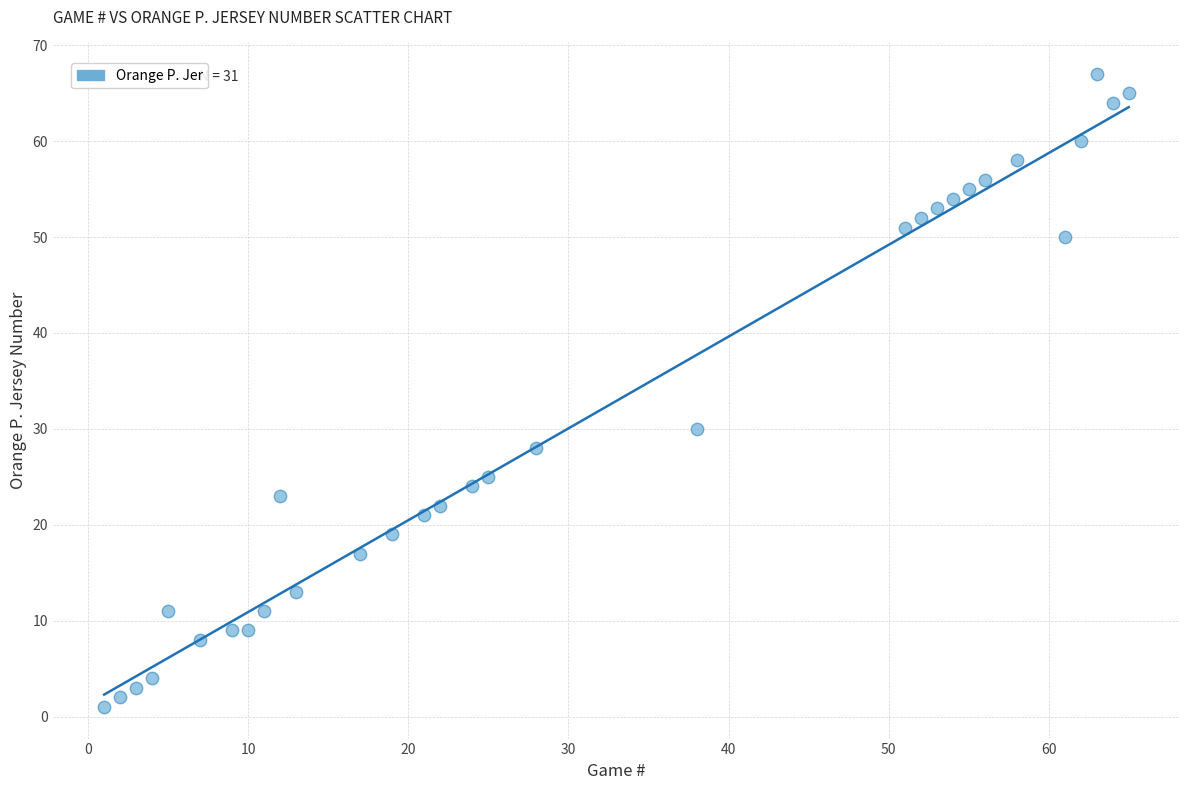

What is the range of X values (max minus min)?

64